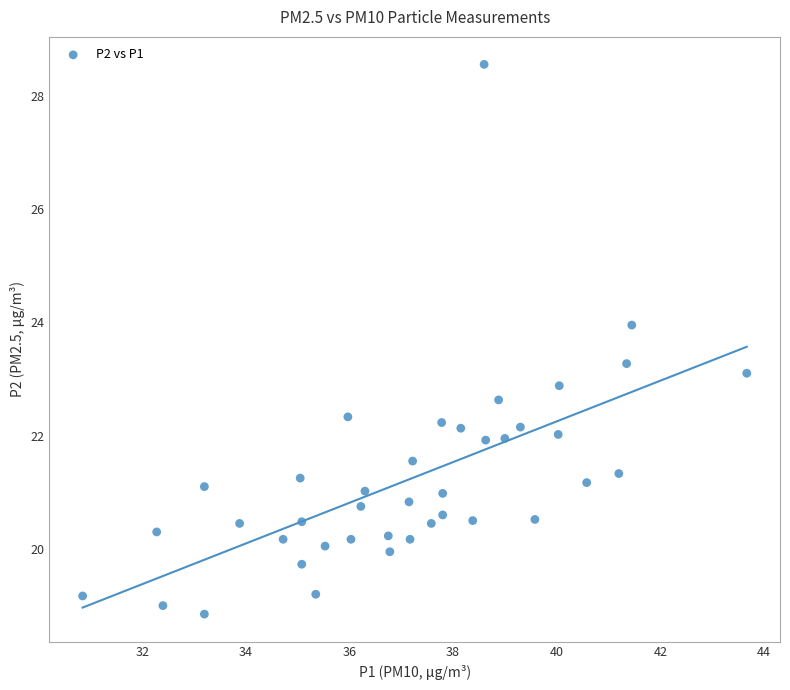

What is the range of X values (max minus min)?

12.8